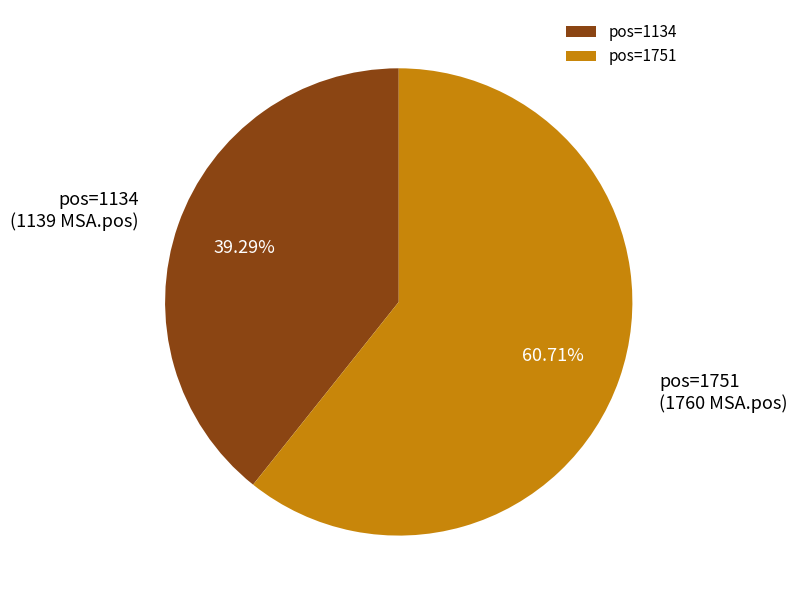

Is there any slice that represents more than half of the pie?

Yes